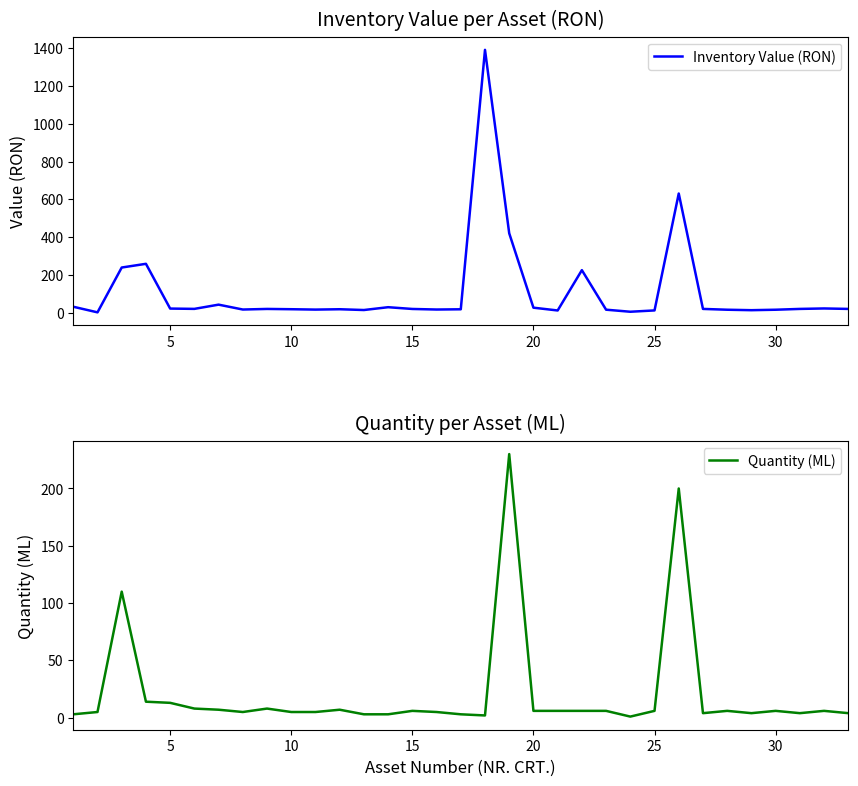

Read the Quantity (ML) value at 30.

6